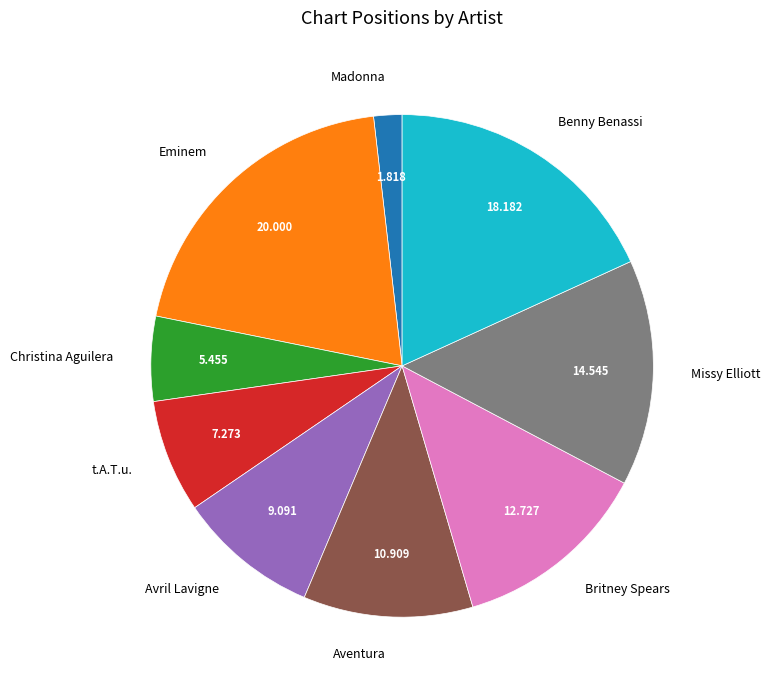

Between Christina Aguilera and Britney Spears, which is larger?

Britney Spears